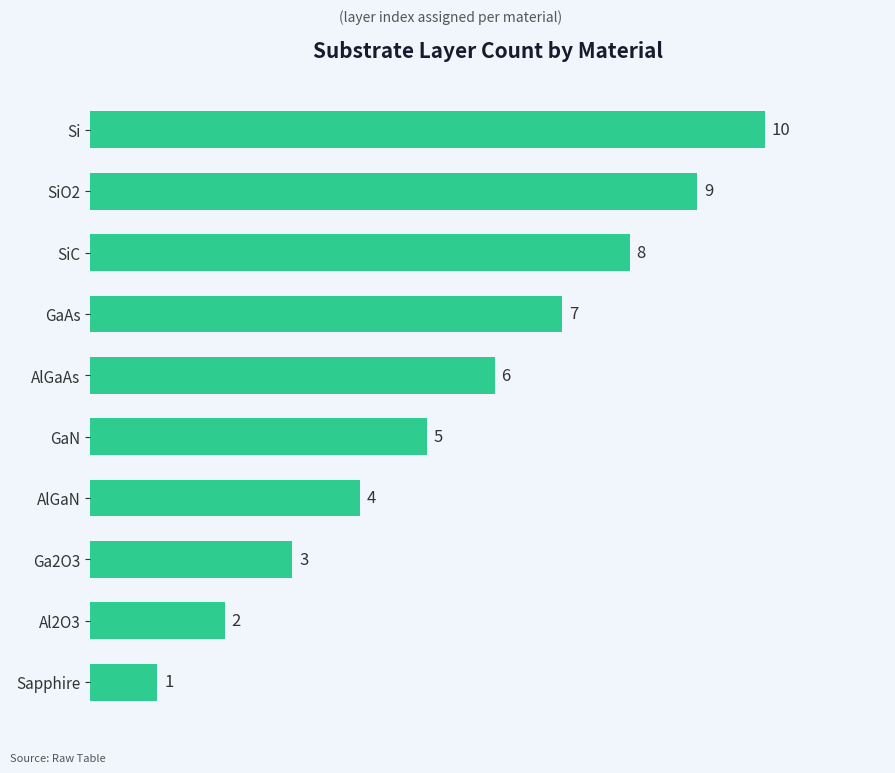

List the labels in order of value, smallest first.

Sapphire, Al2O3, Ga2O3, AlGaN, GaN, AlGaAs, GaAs, SiC, SiO2, Si